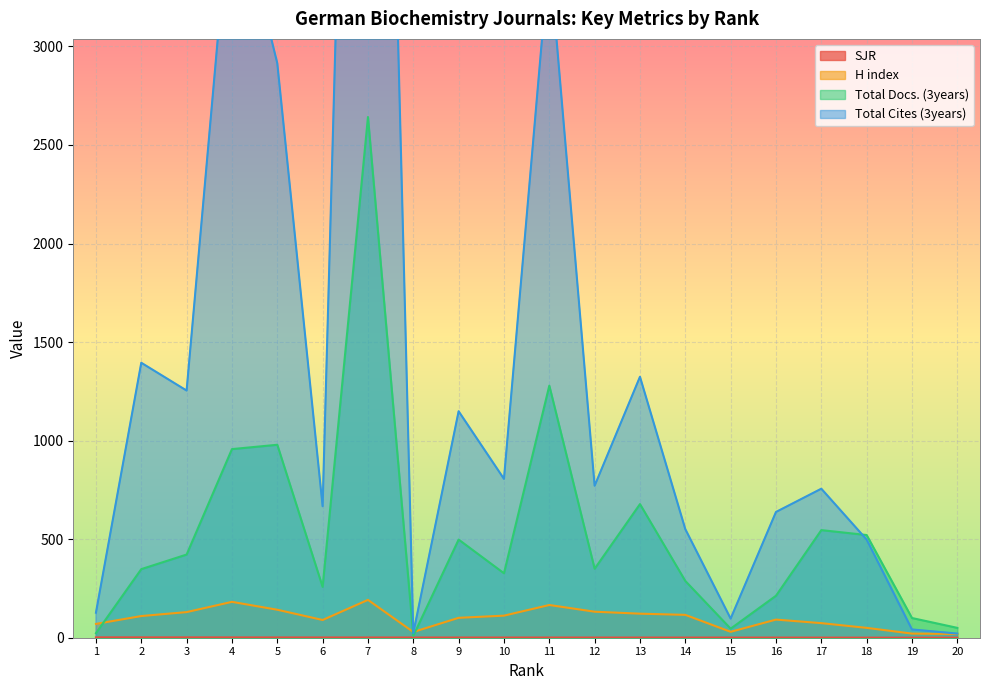

Which has a higher value, 19 or 15?

15